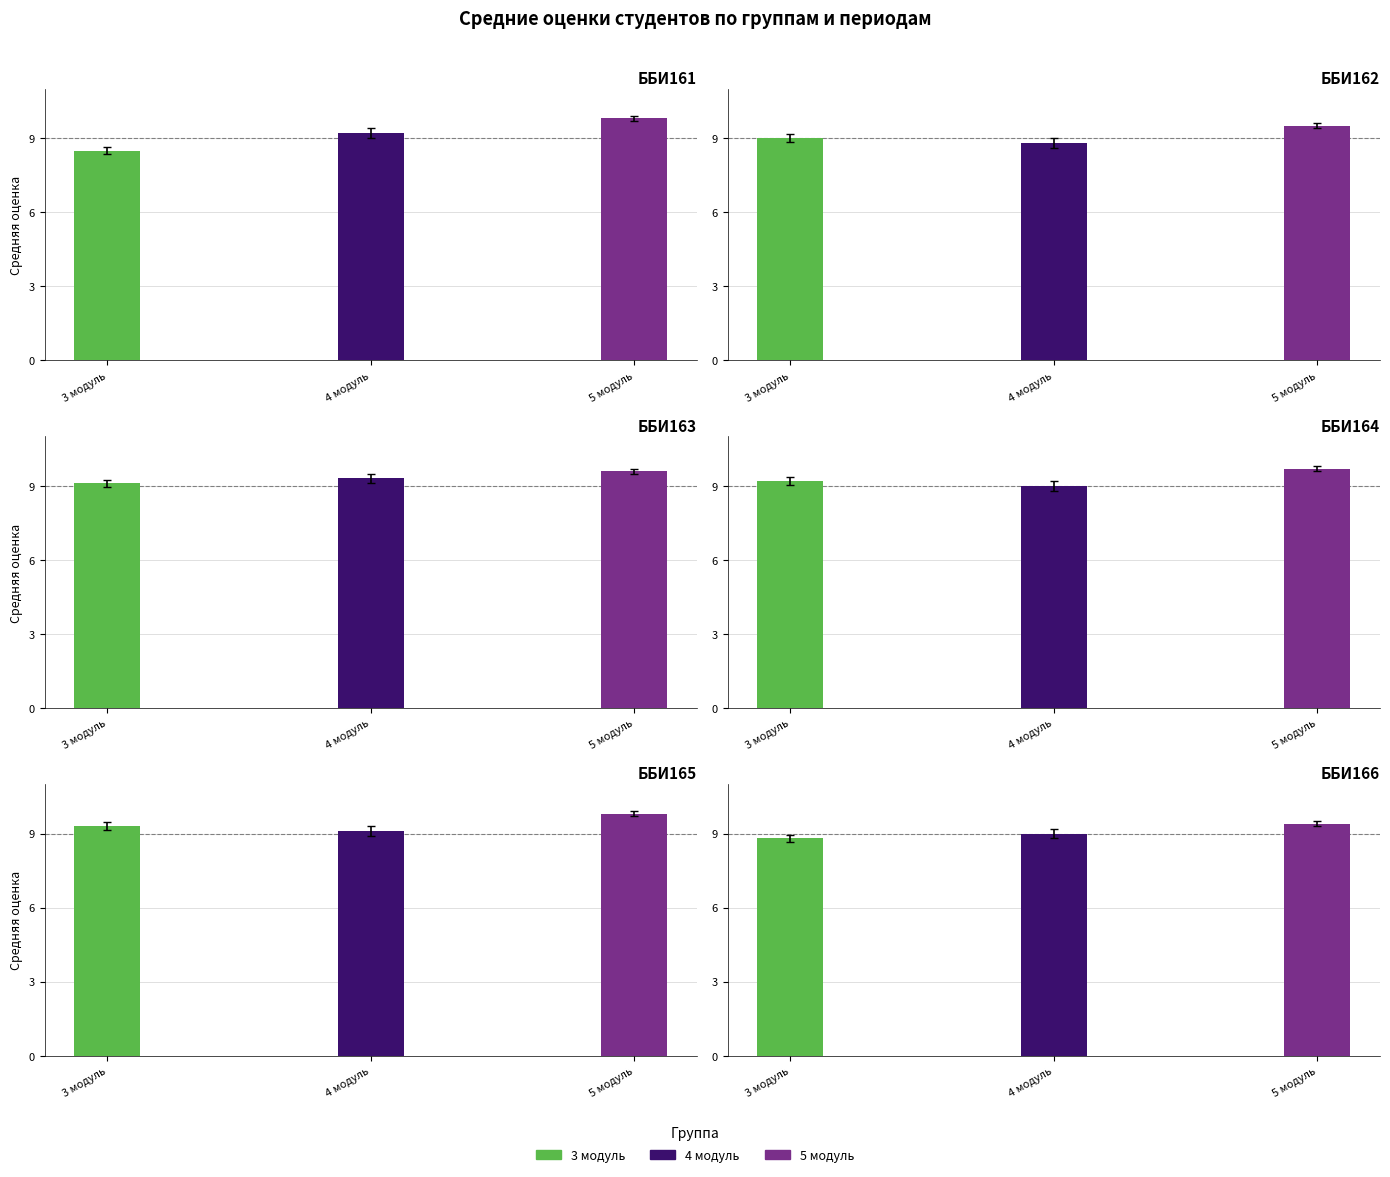

How many groups of bars are there?

6